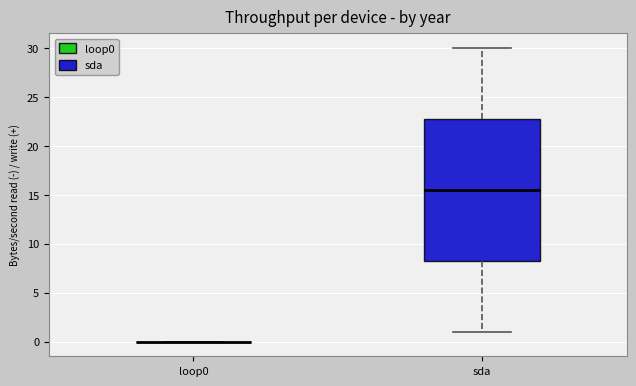

Reading left to right, transcribe this box plot: for each box, give where its median line is, the range the box spans, and where its two whiskers end, as read against the y-axis. The values are not printed on the chart, so give them approximately, as read against the axis.

loop0: box collapsed to a line at 0.0, whiskers 0.0 to 0.0
sda: median 15.5, box 8.5 to 23.0, whiskers 1.0 to 30.0